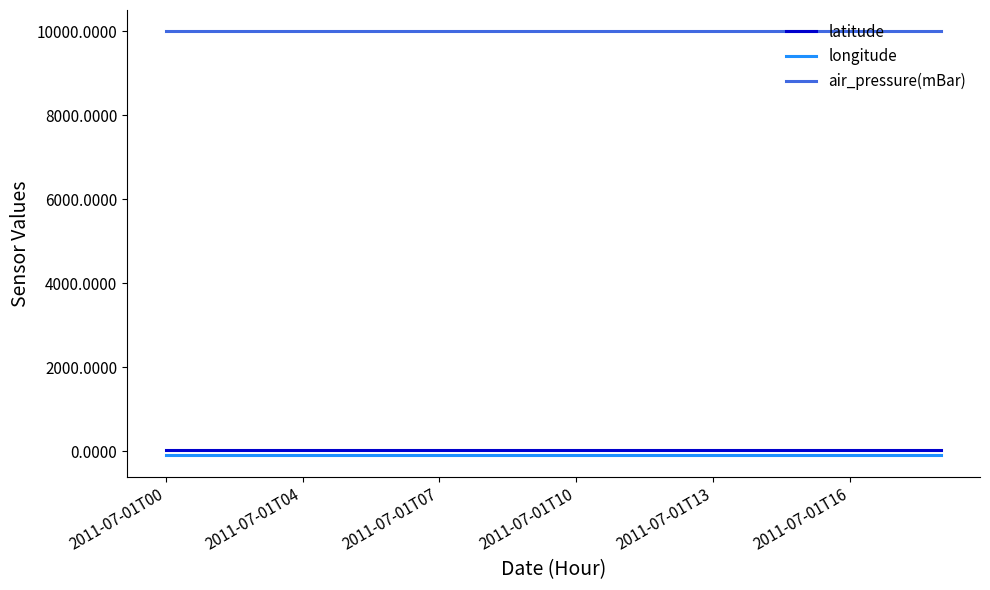

Reading right to left, list all the values displayed in this chart.

latitude: 27.3	27.3	27.3	27.3	27.3	27.3	27.3	27.3	27.3	27.3	27.3	27.3	27.3	27.3	27.3	27.3	27.3	27.3
longitude: -97.4	-97.4	-97.4	-97.4	-97.4	-97.4	-97.4	-97.4	-97.4	-97.4	-97.4	-97.4	-97.4	-97.4	-97.4	-97.4	-97.4	-97.4
air_pressure(mBar): 9999.0	9999.0	9999.0	9999.0	9999.0	9999.0	9999.0	9999.0	9999.0	9999.0	9999.0	9999.0	9999.0	9999.0	9999.0	9999.0	9999.0	9999.0